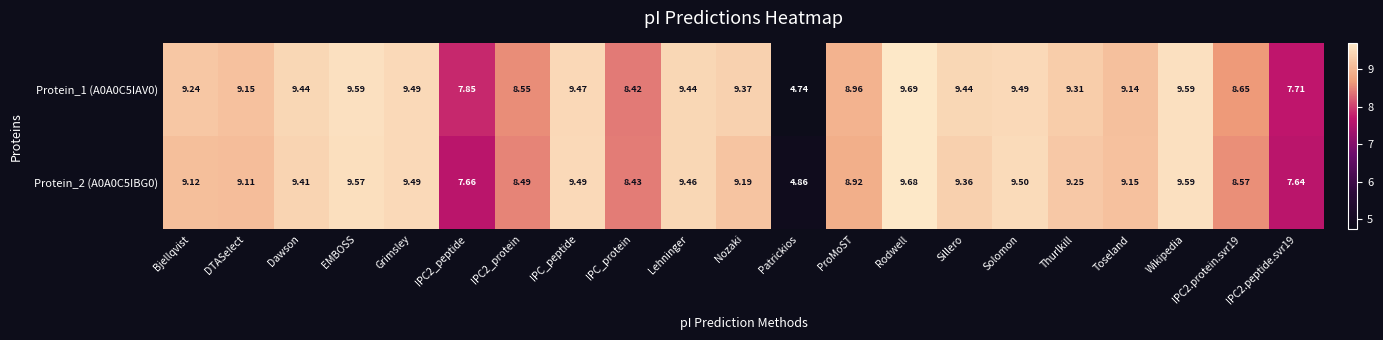

At which category is the sum across all series the highest?

Rodwell